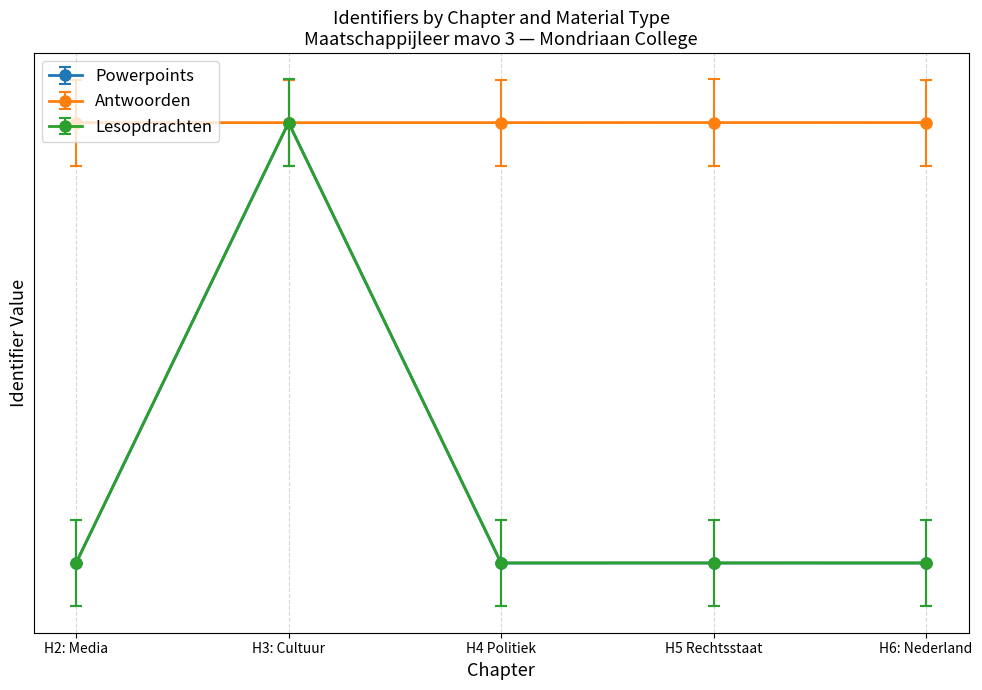

What is the label of the 1st point from the right?

H6: Nederland